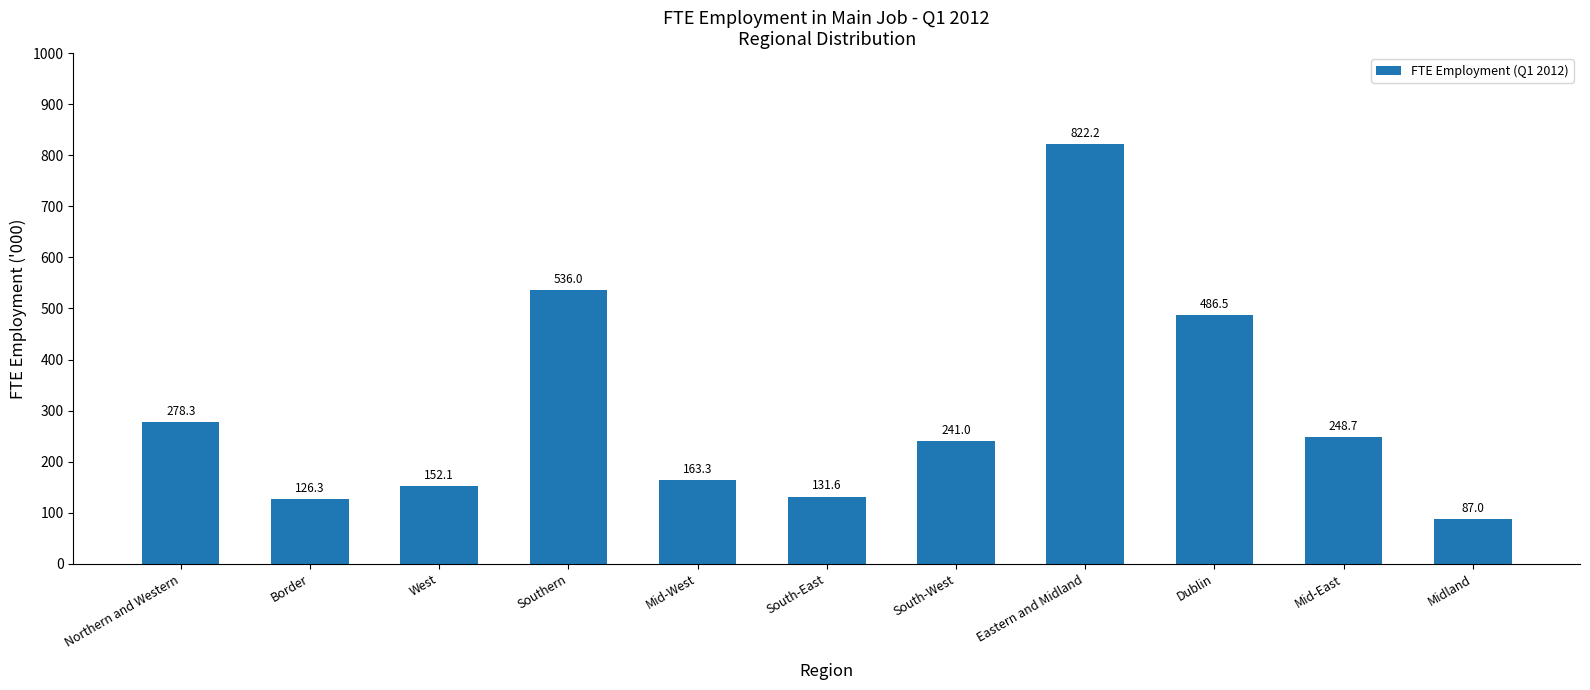

What is the greatest value displayed?

822.2